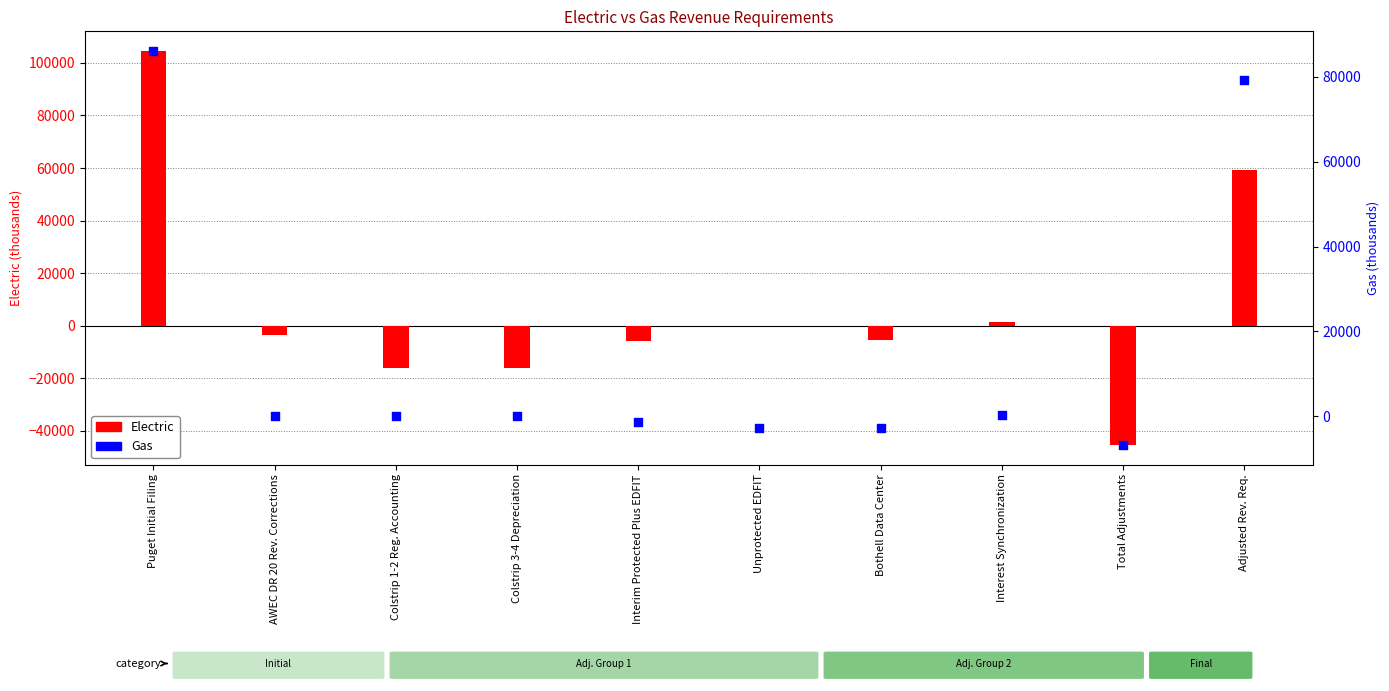

What are all the series names shown in the legend?

Electric, Gas